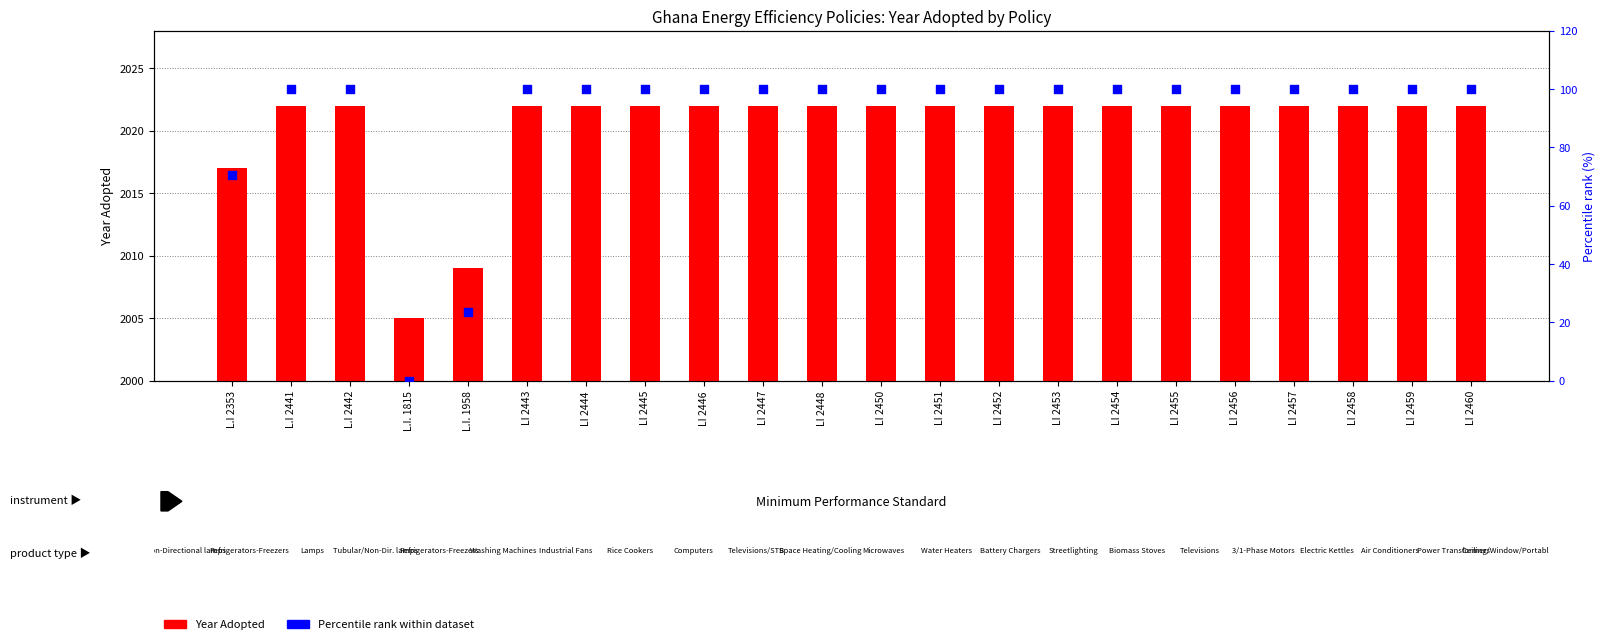

Is the value of Year Adopted at LI 2448 greater than the value of Percentile rank within dataset at LI 2455?

Yes